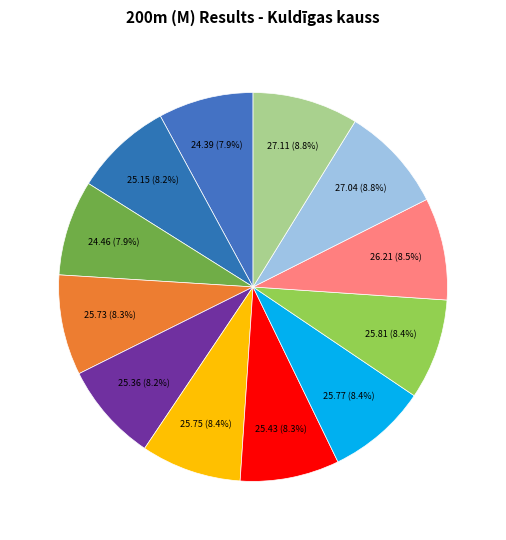

How many slices are in this pie chart?

12